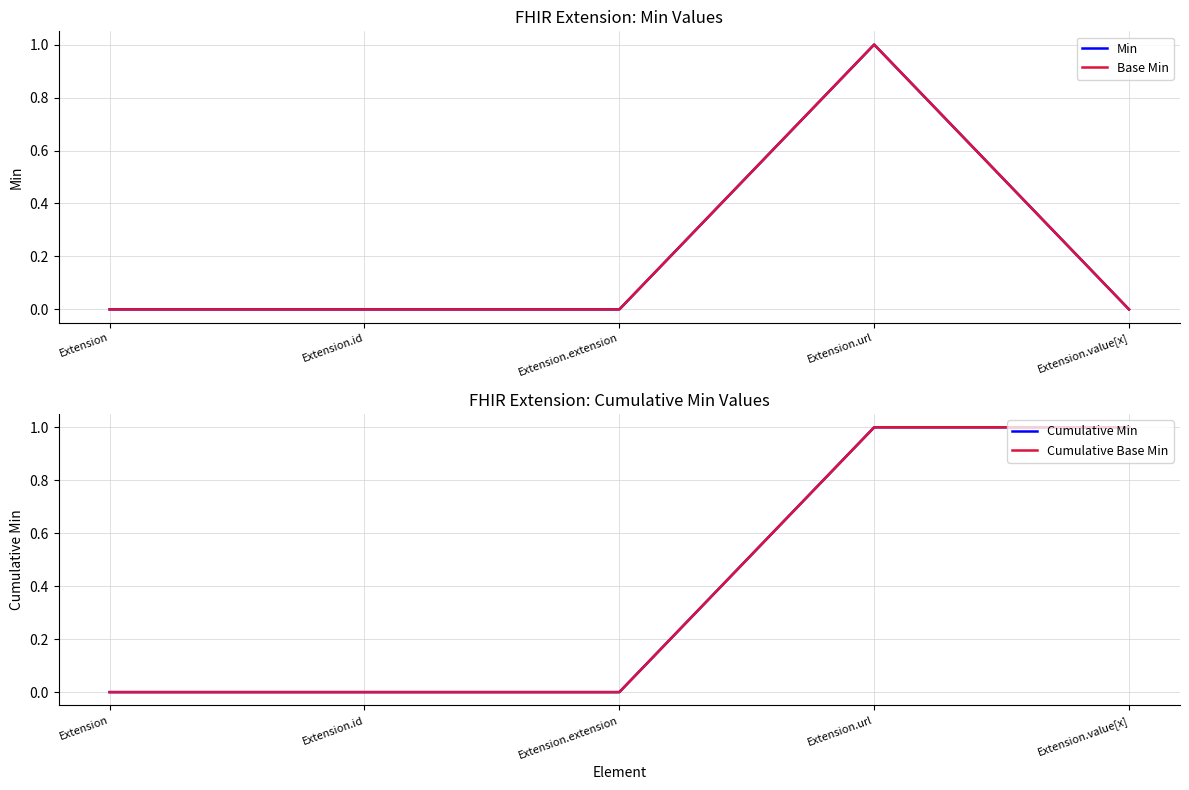

Reading left to right, extract all data points from this chart.

Min: Extension=0	Extension.id=0	Extension.extension=0	Extension.url=1	Extension.value[x]=0
Base Min: Extension=0	Extension.id=0	Extension.extension=0	Extension.url=1	Extension.value[x]=0
Cumulative Min: Extension=0	Extension.id=0	Extension.extension=0	Extension.url=1	Extension.value[x]=1
Cumulative Base Min: Extension=0	Extension.id=0	Extension.extension=0	Extension.url=1	Extension.value[x]=1